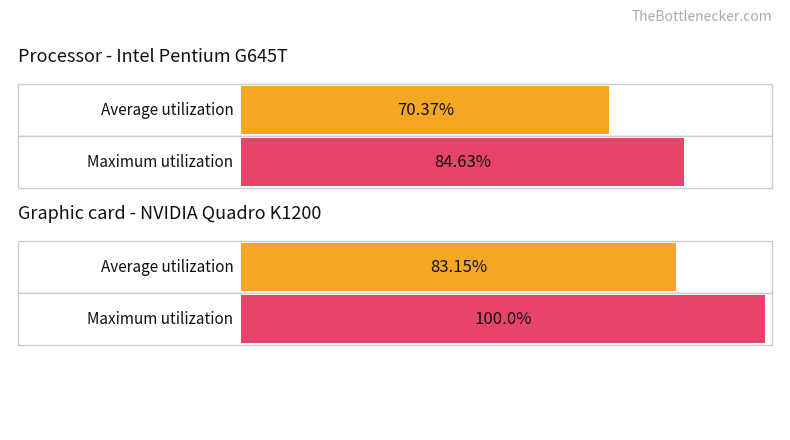

Between 14 and 15, which series saw the biggest shift?

Average utilization